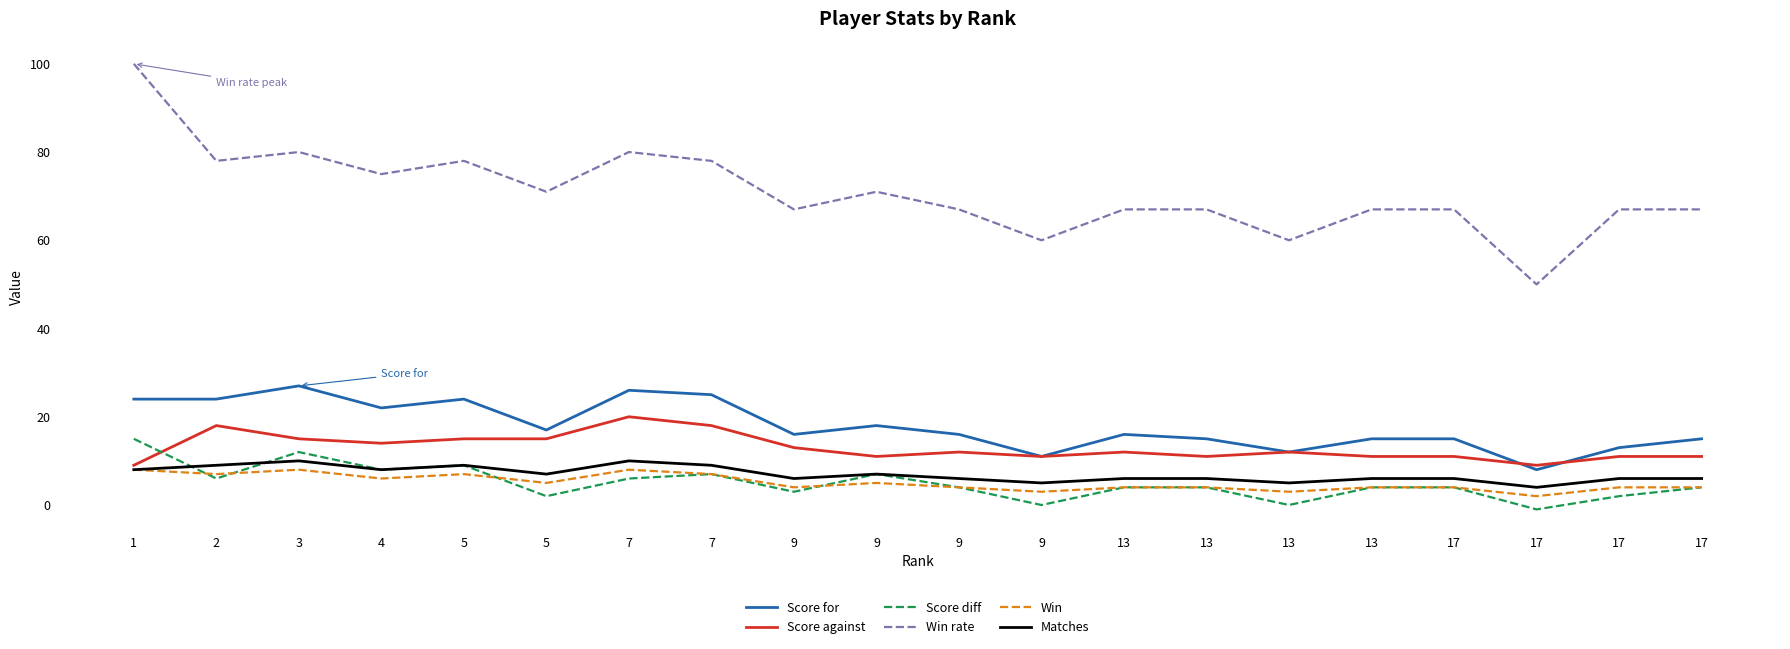

How many lines are shown in the chart?

6